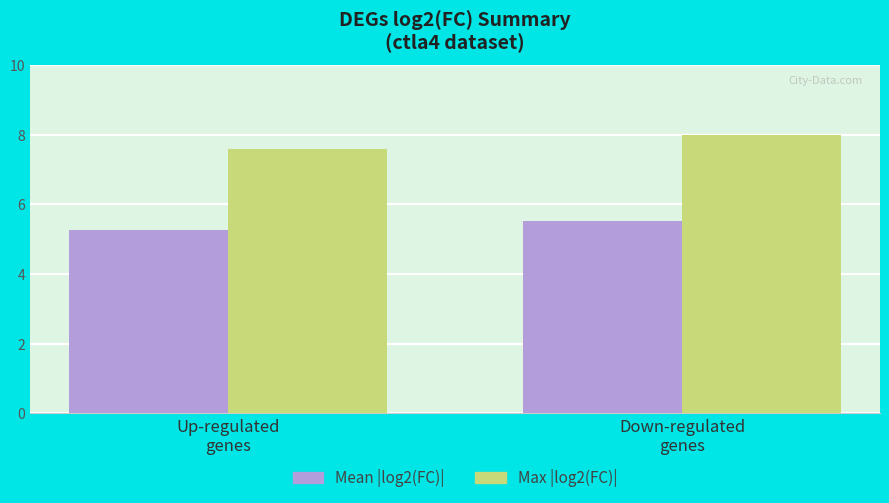

Reading left to right, list all the values displayed in this chart.

Mean |log2(FC)|: 5.3	5.5
Max |log2(FC)|: 7.6	8.0